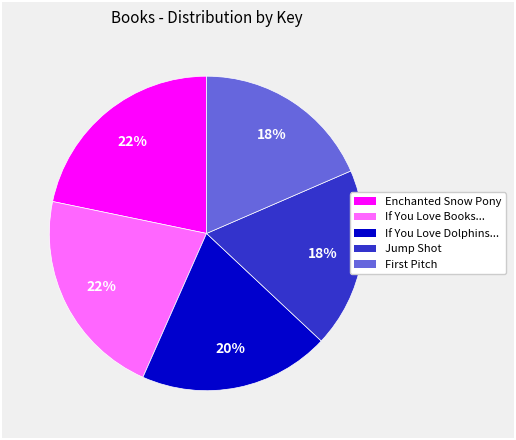

Does any single category account for the majority?

No